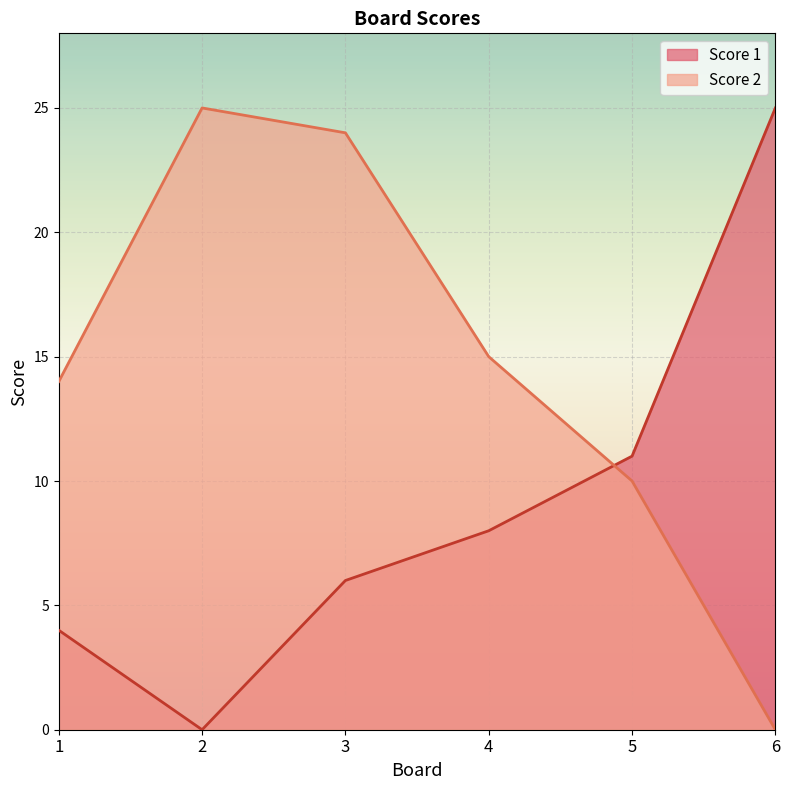

What is the difference between the maximum and second lowest values in the Score 2 series?

15